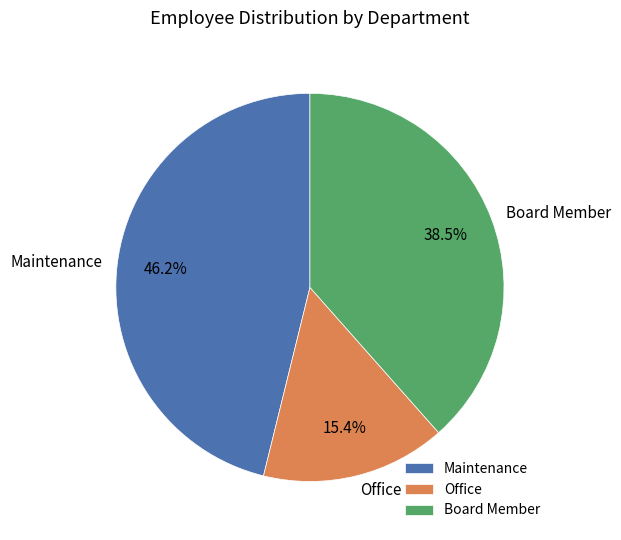

Is the sum of Board Member and Maintenance greater than half?

Yes